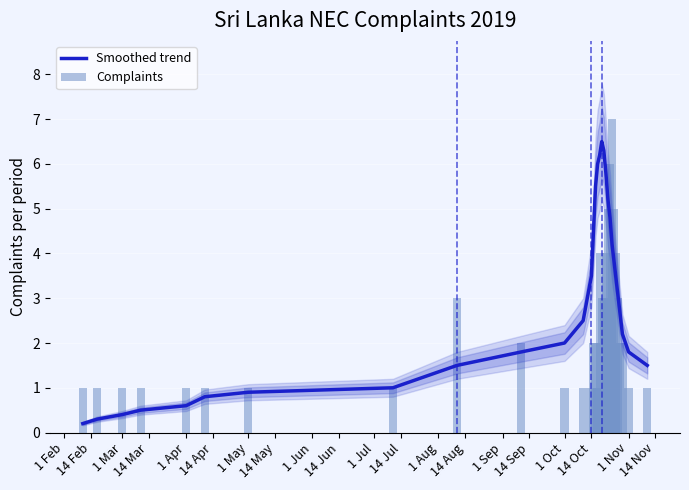

At how many categories does at least one series exceed 0?

30